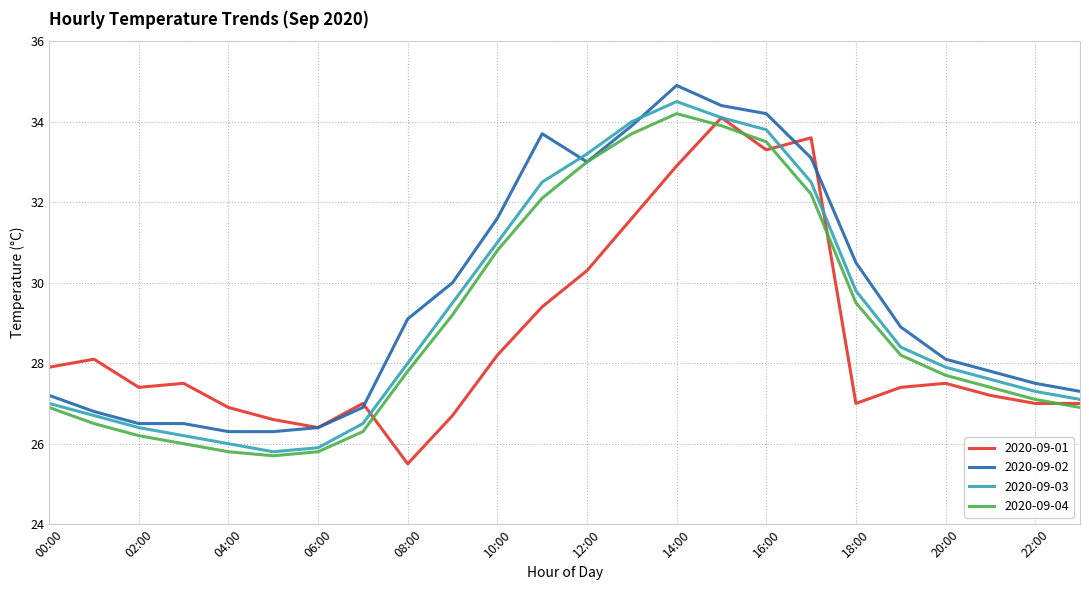

What is the average value of the 2020-09-04 series?

29.0